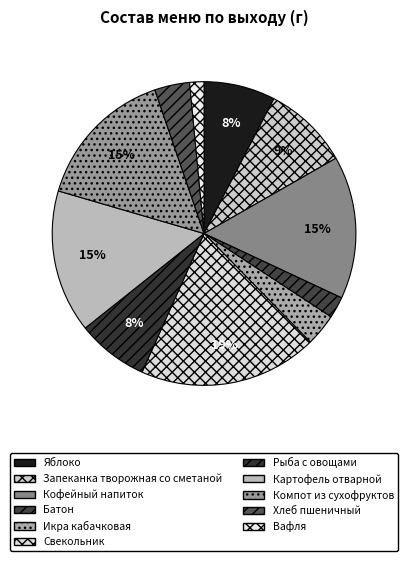

Does any single category account for the majority?

No